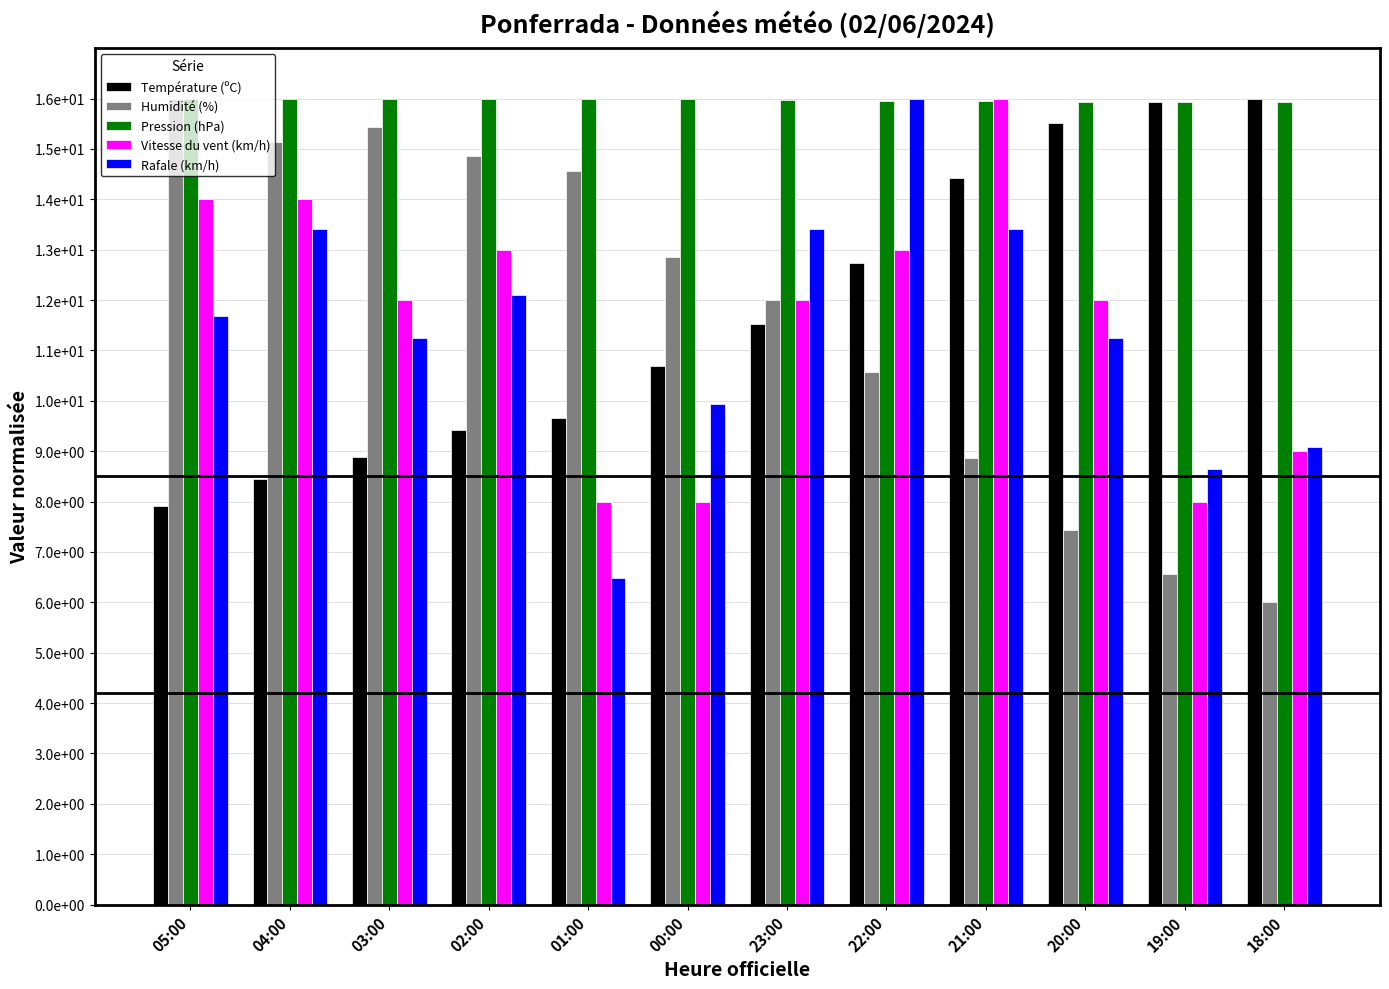

What is the label of the 6th bar from the right?

23:00